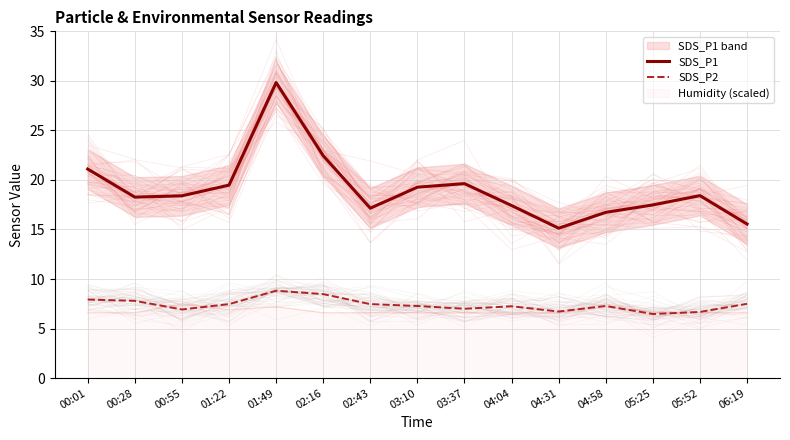

Reading right to left, transcribe all the data shown in this chart.

SDS_P1: 15.6	18.4	17.5	16.7	15.1	17.4	19.6	19.3	17.1	22.4	29.8	19.5	18.4	18.3	21.1
SDS_P2: 7.5	6.7	6.5	7.3	6.7	7.2	7.0	7.3	7.5	8.5	8.8	7.5	6.9	7.8	7.9